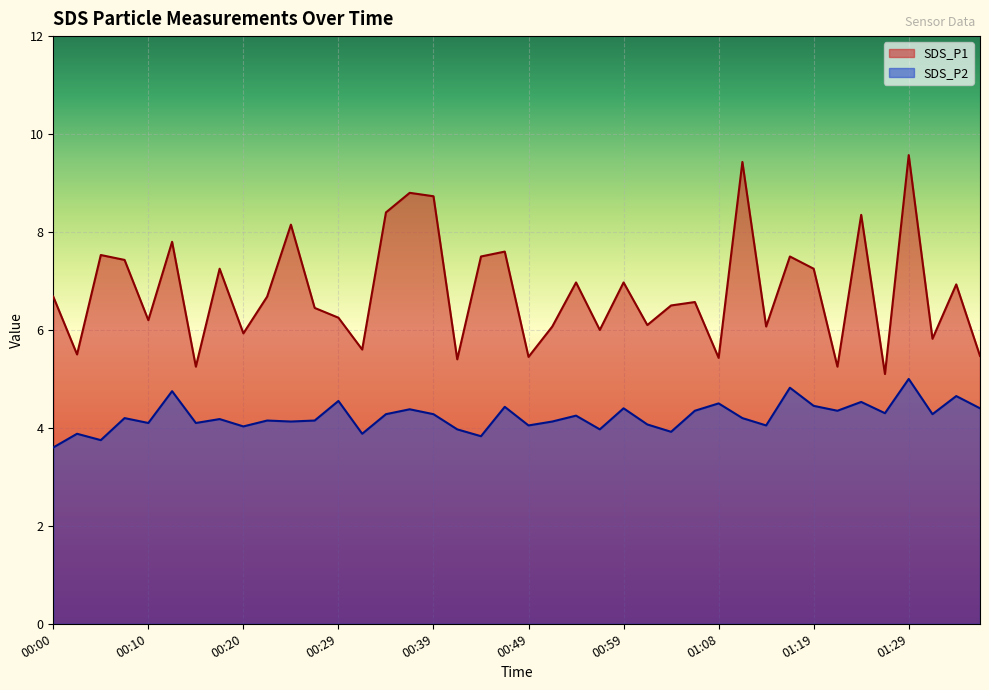

Rank the series by their average value, from lowest to highest.

SDS_P2, SDS_P1